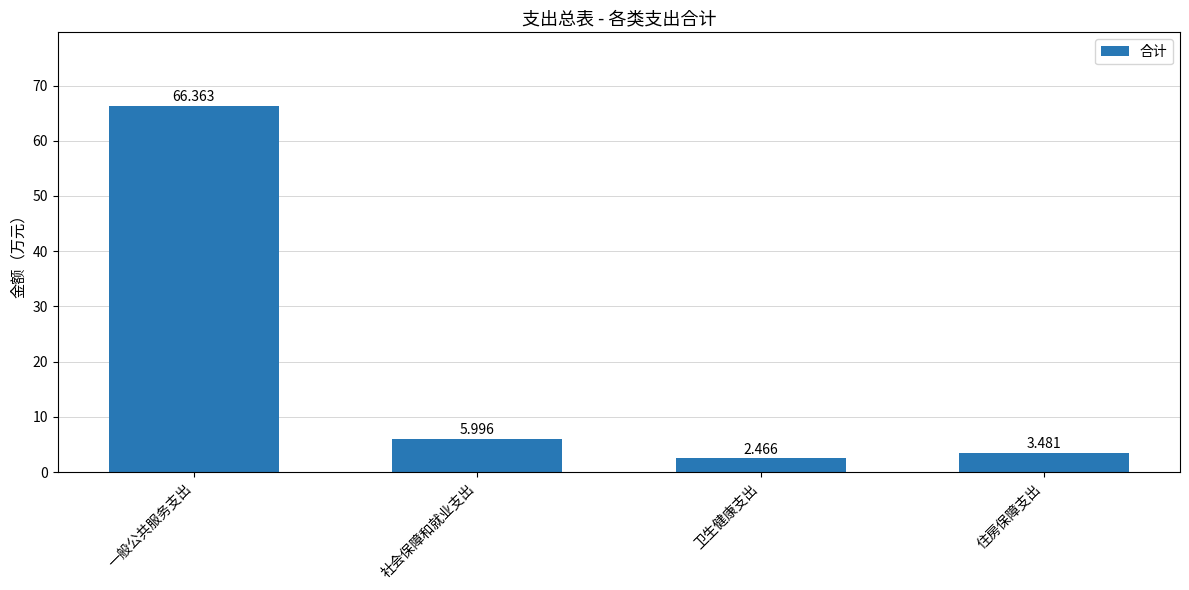

What is the difference between the maximum and minimum values?

63.9